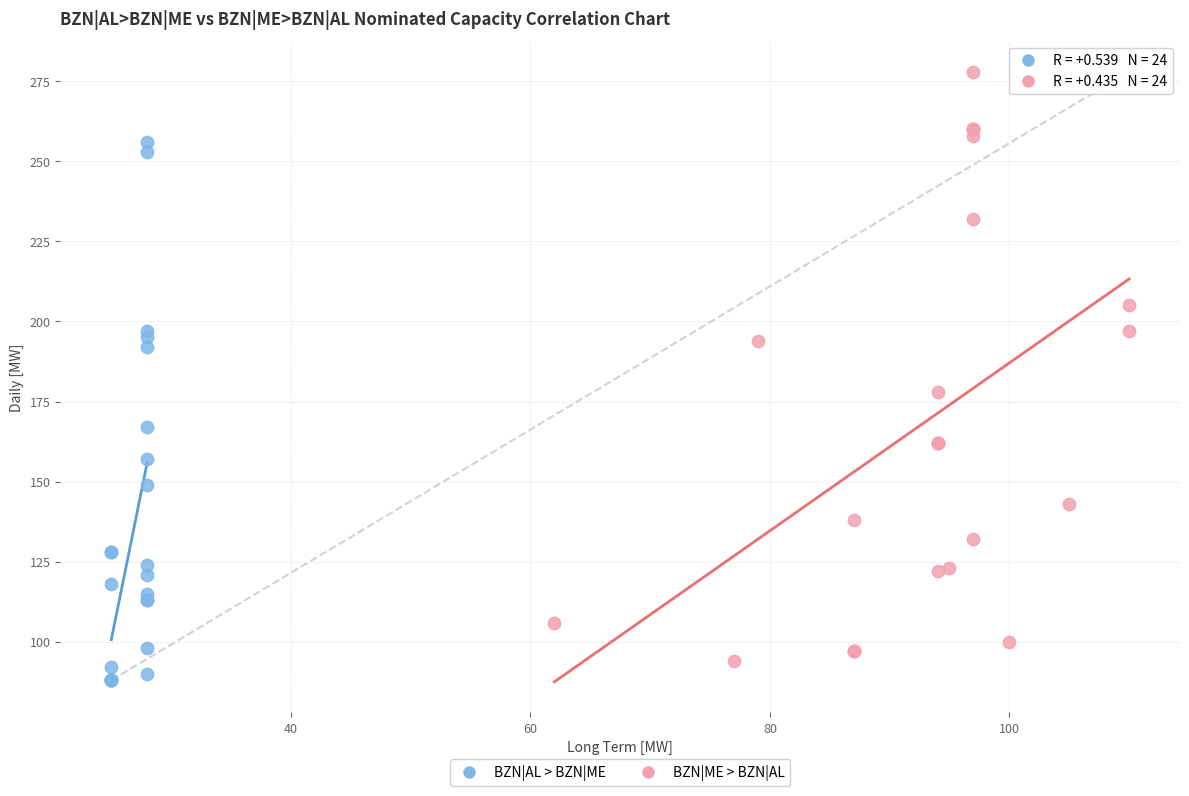

Which series has the largest Y range (max minus min)?

BZN|ME > BZN|AL